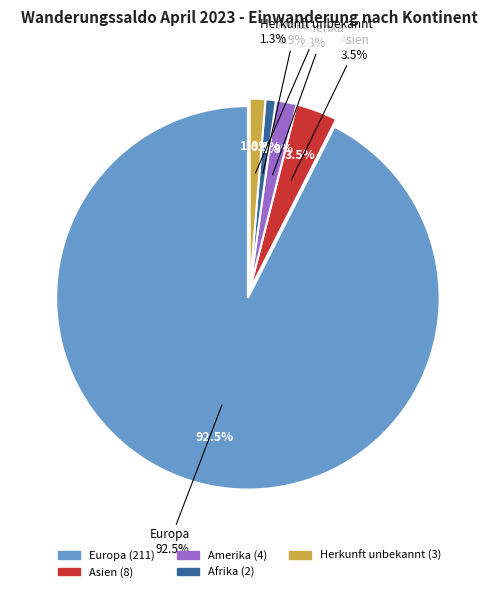

To the nearest percent, what portion does Europa represent?

93%